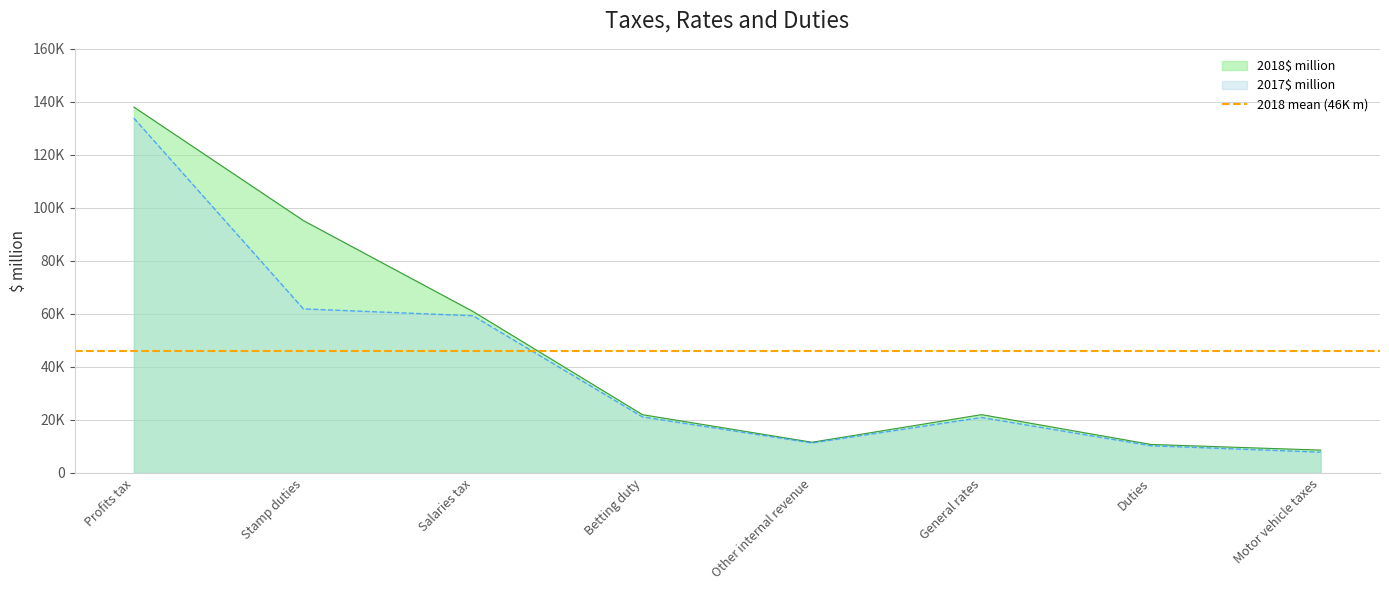

What is the spread (max minus min) of values at Salaries tax?

1613